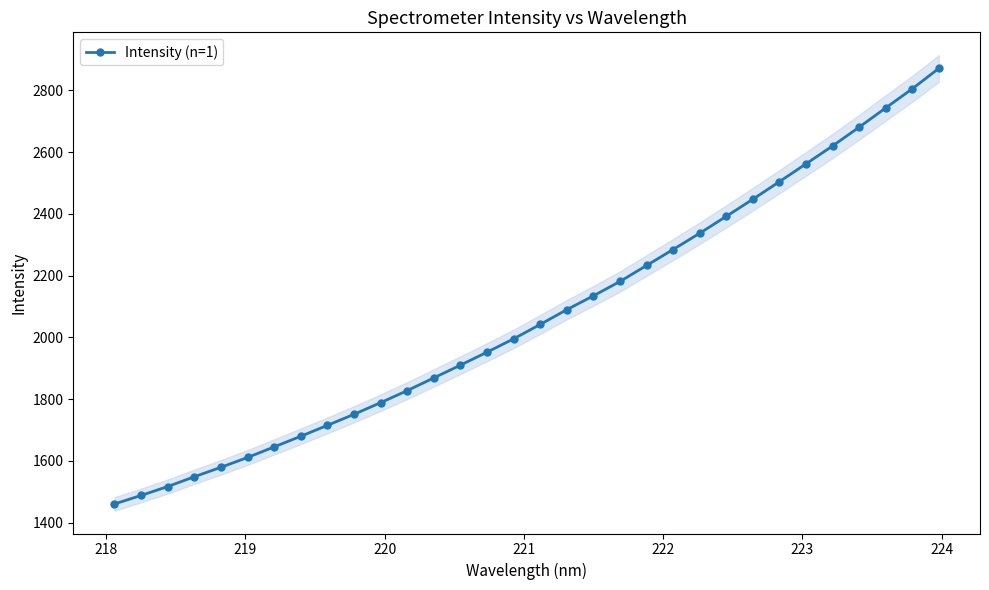

What is the value of the Intensity (n=1) point at the 28th from the left?

2619.8